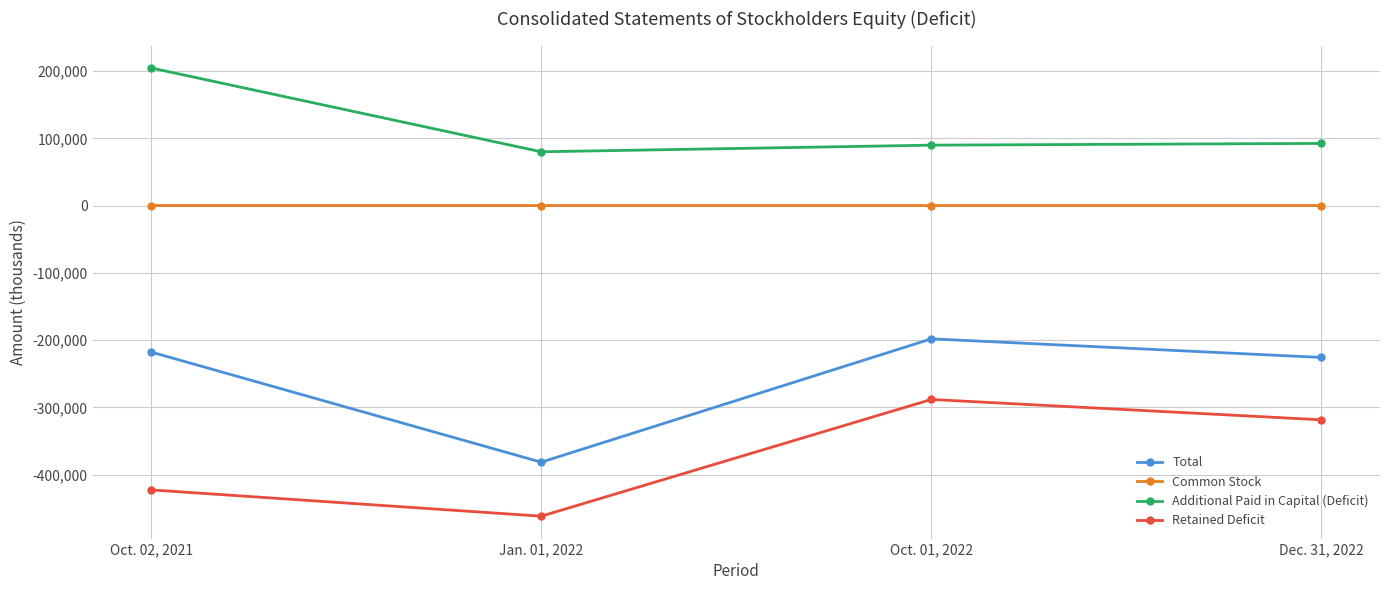

At Jan. 01, 2022, list the series in order from largest to smallest.

Additional Paid in Capital (Deficit), Common Stock, Total, Retained Deficit